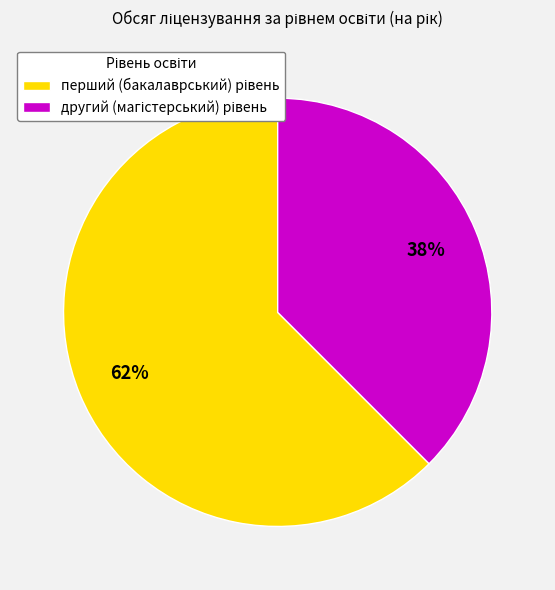

Is there a majority slice in this chart?

Yes